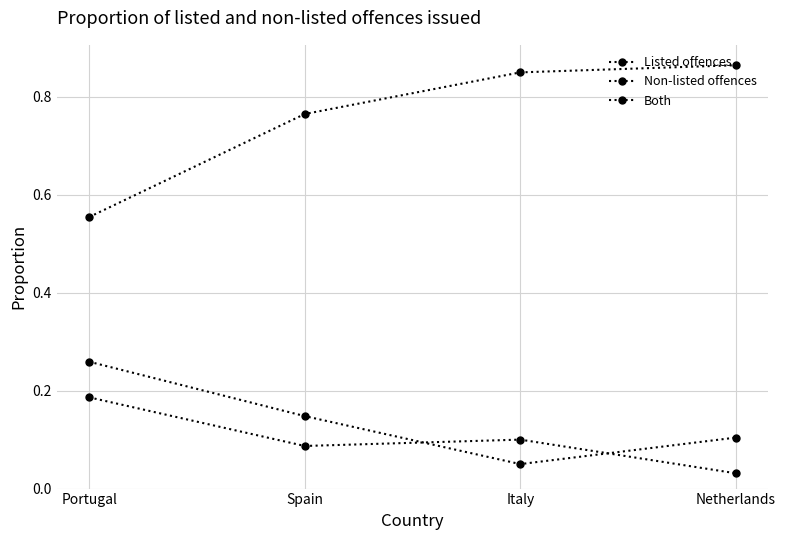

Reading left to right, list all the values displayed in this chart.

Listed offences: Portugal=0.6	Spain=0.8	Italy=0.8	Netherlands=0.9
Non-listed offences: Portugal=0.2	Spain=0.1	Italy=0.1	Netherlands=0.0
Both: Portugal=0.3	Spain=0.1	Italy=0.1	Netherlands=0.1